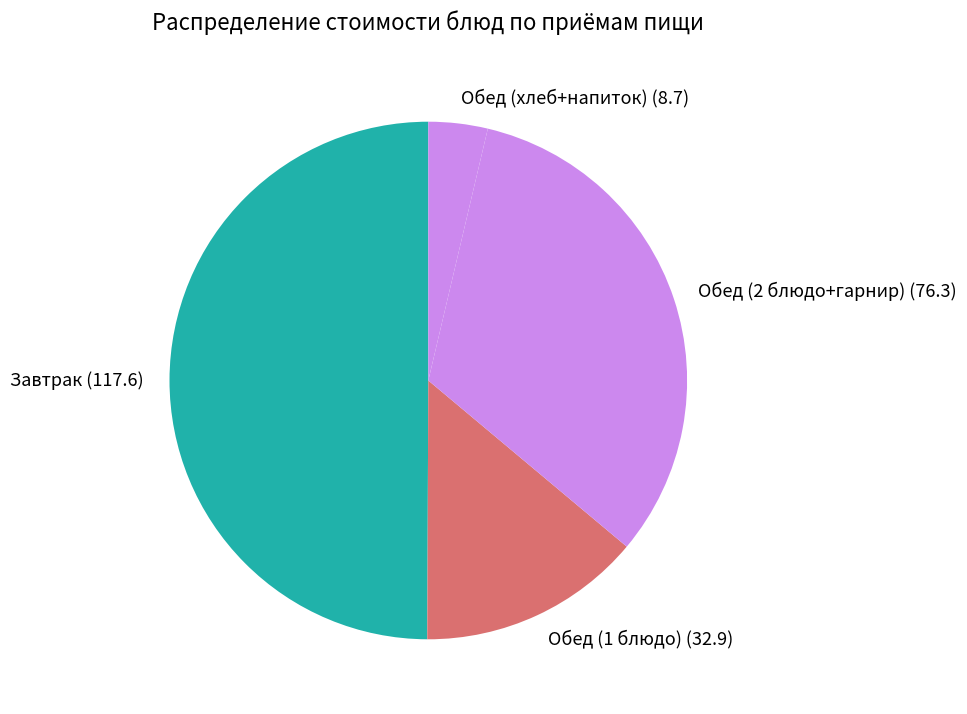

Does Обед (1 блюдо) (32.9) account for over 50% of the chart?

No